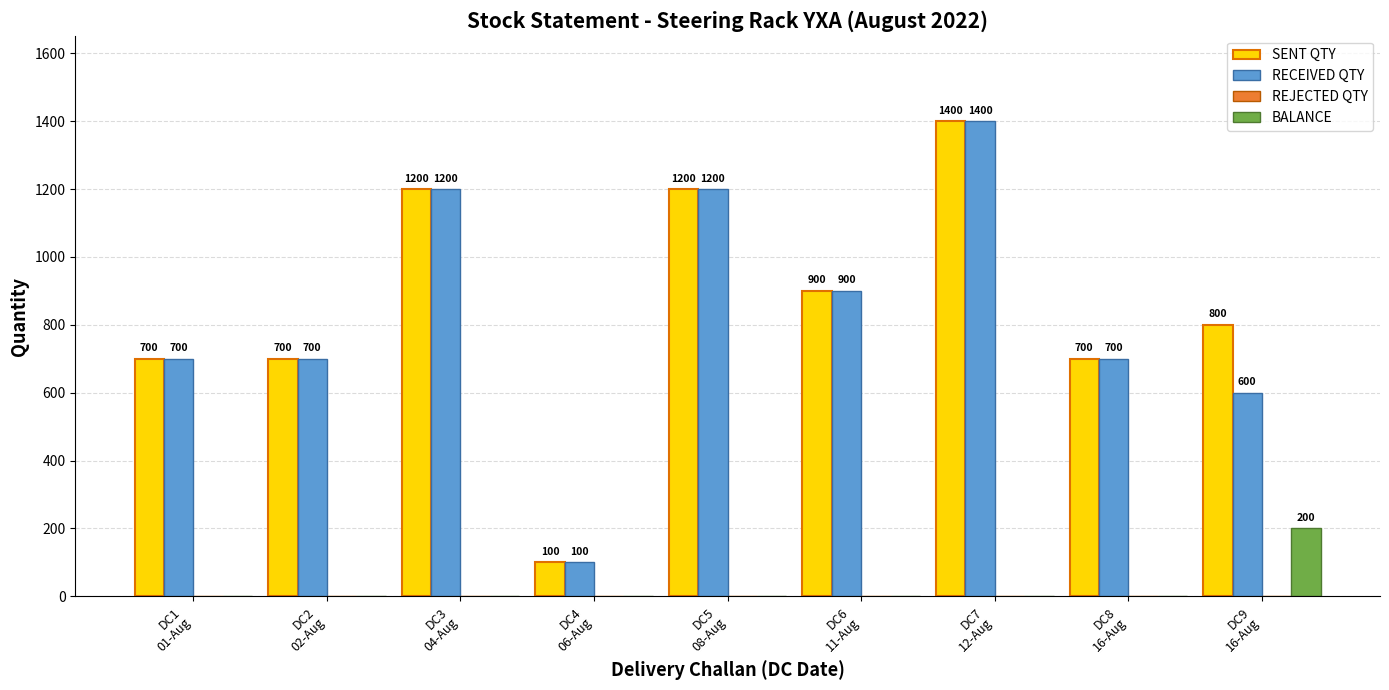

What is the maximum value shown in the chart?

1400